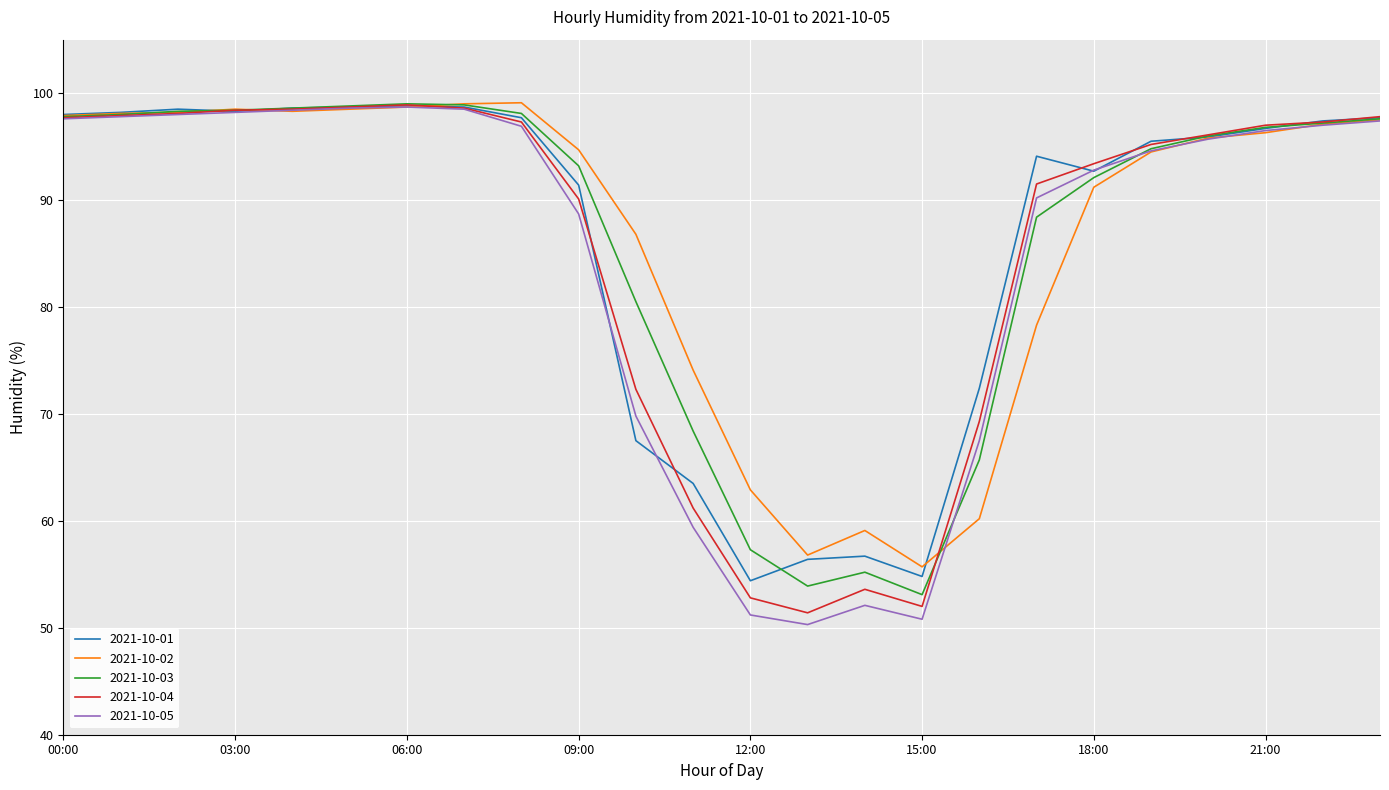

Which series has the widest spread of values?

2021-10-05